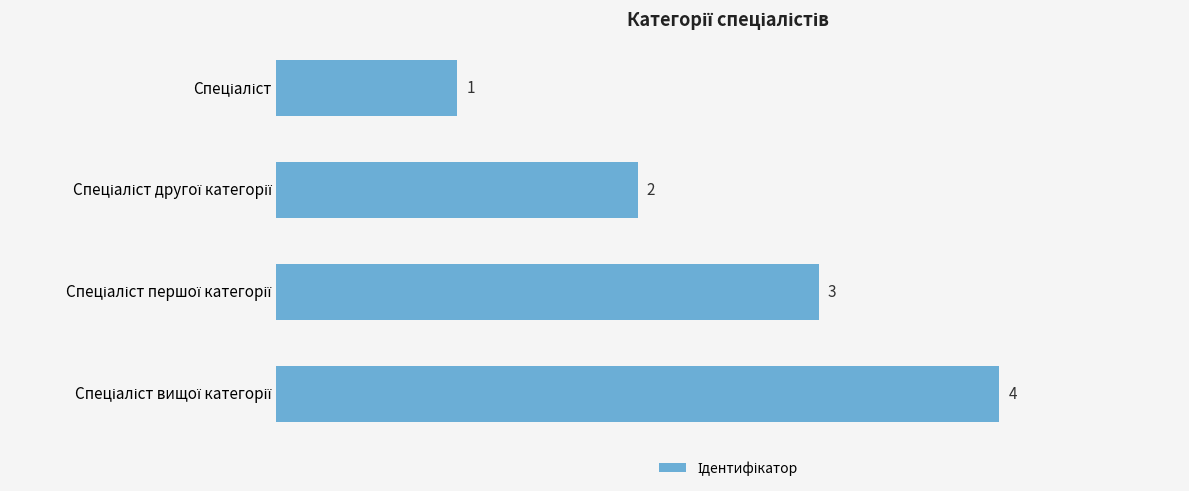

What is the difference between the maximum and minimum values?

3